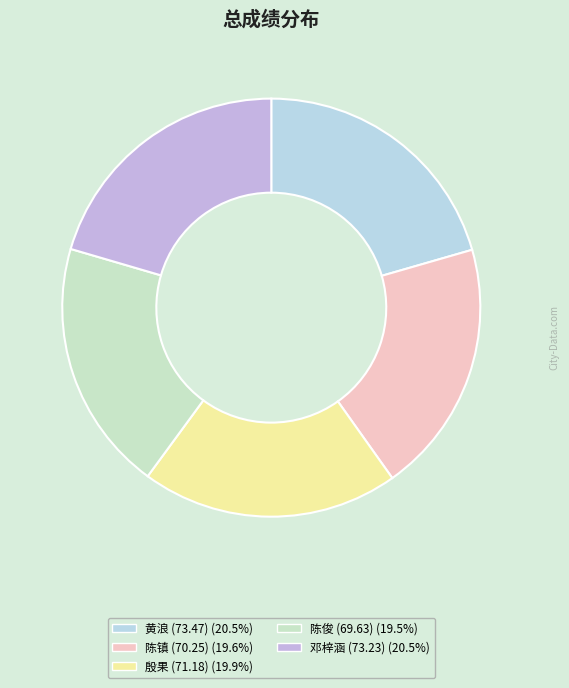

Count the number of slices in the pie.

5